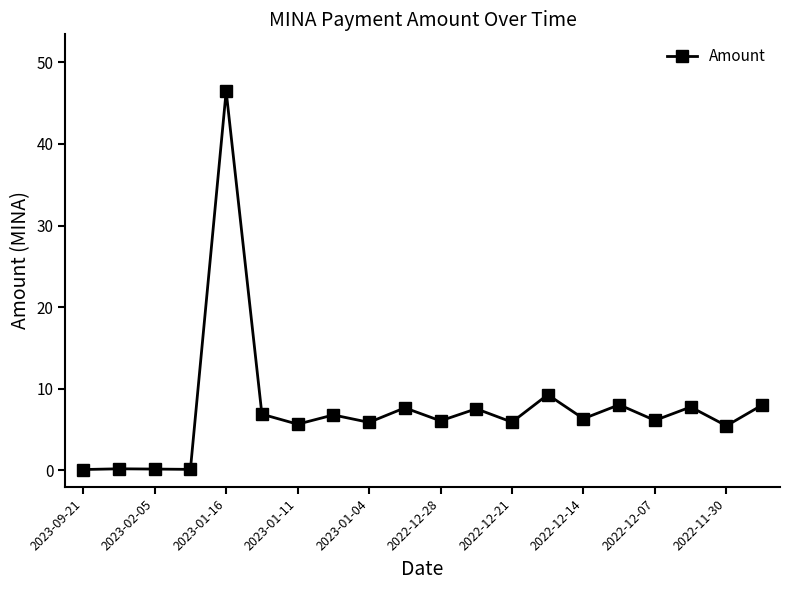

What is the sum of all values?

150.4